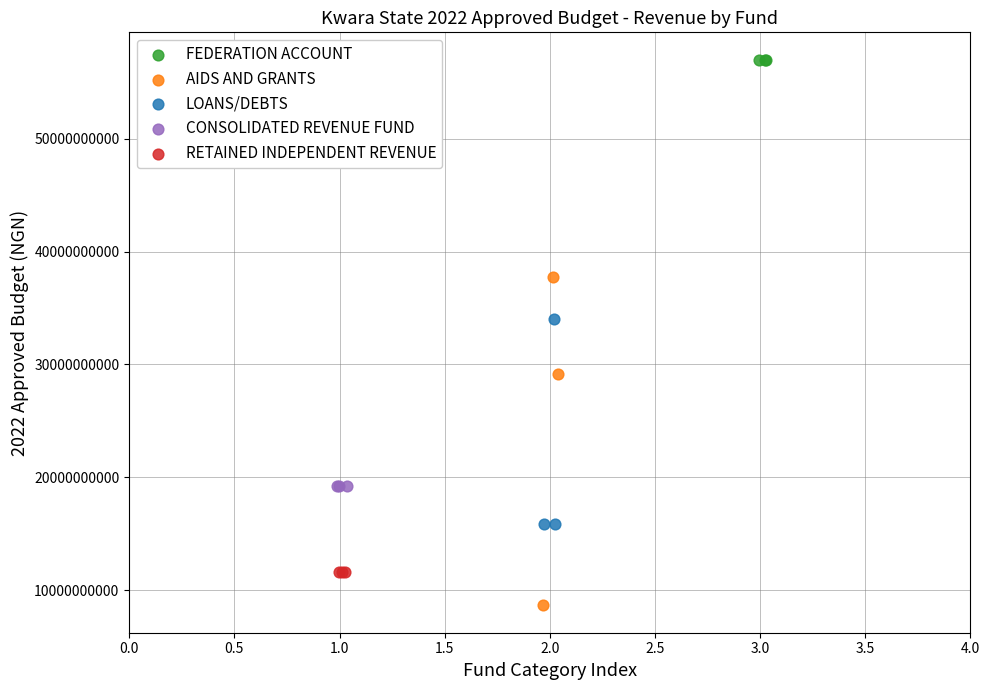

Which series reaches the minimum Y coordinate?

AIDS AND GRANTS